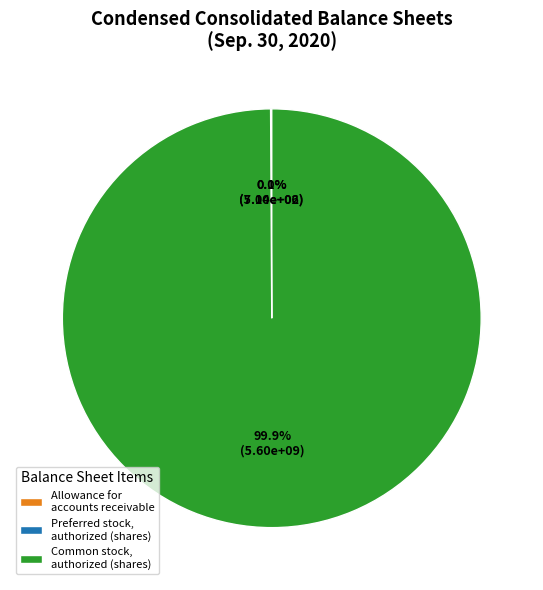

Which category has the biggest portion of the pie?

Common stock, authorized (shares)